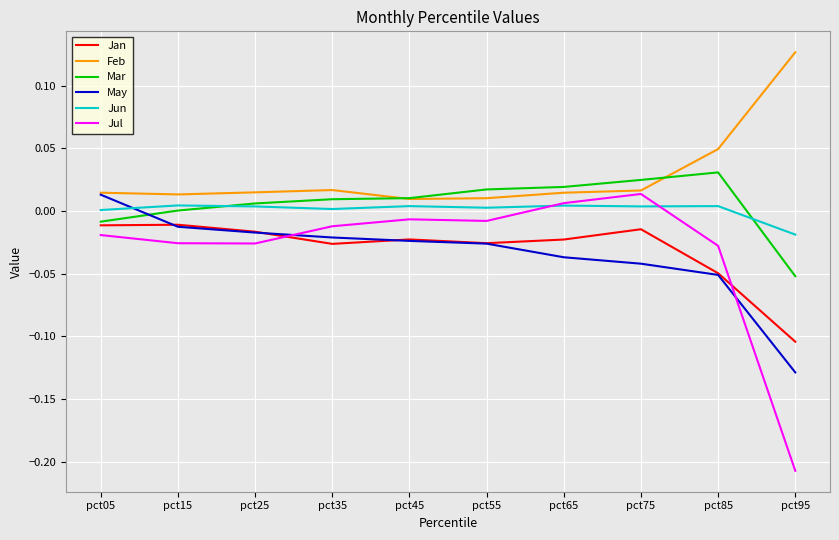

The Jul series shows -0.0 at pct05. True or false?

True